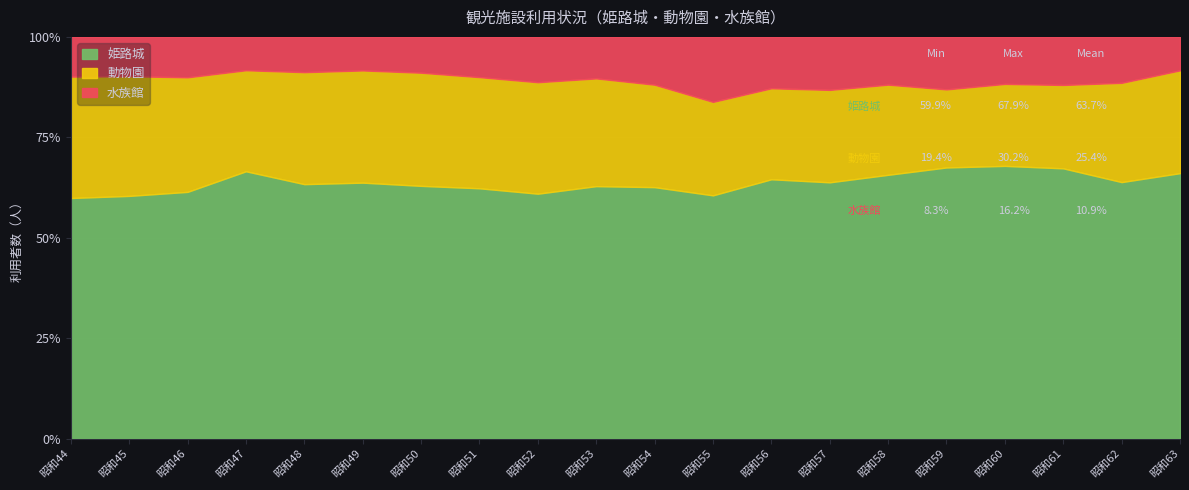

What is the label of the 5th point from the left?

昭和48年度